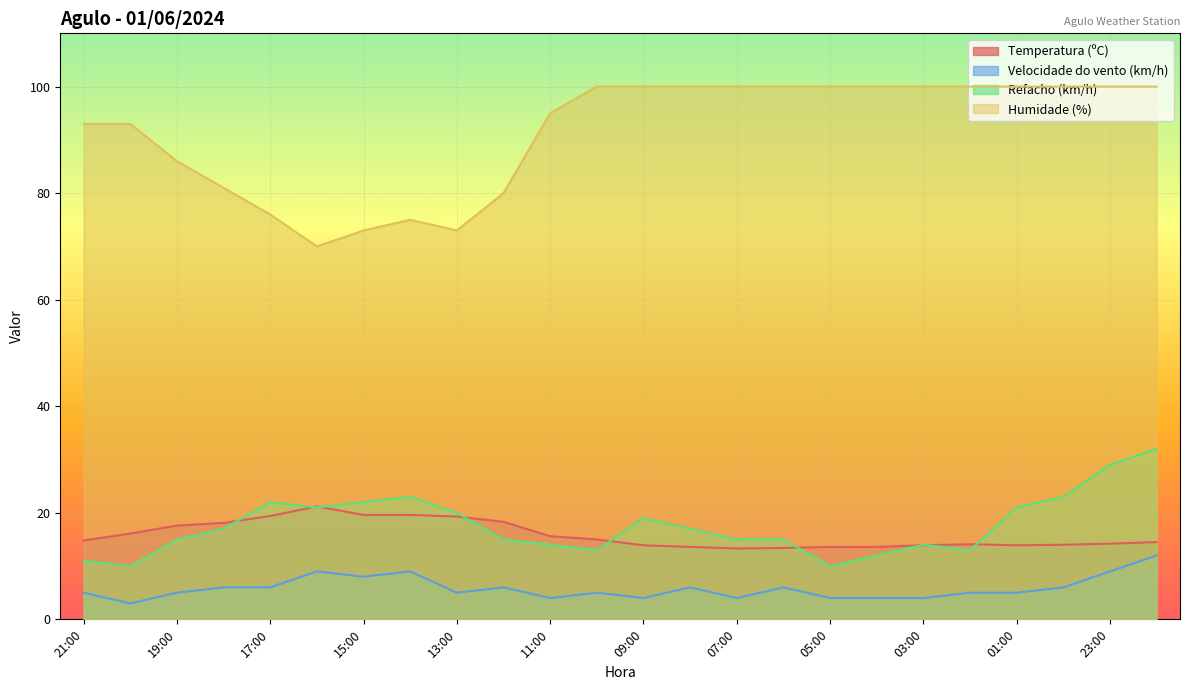

Where is Temperatura (ºC) nearest to the value 17?

19:00